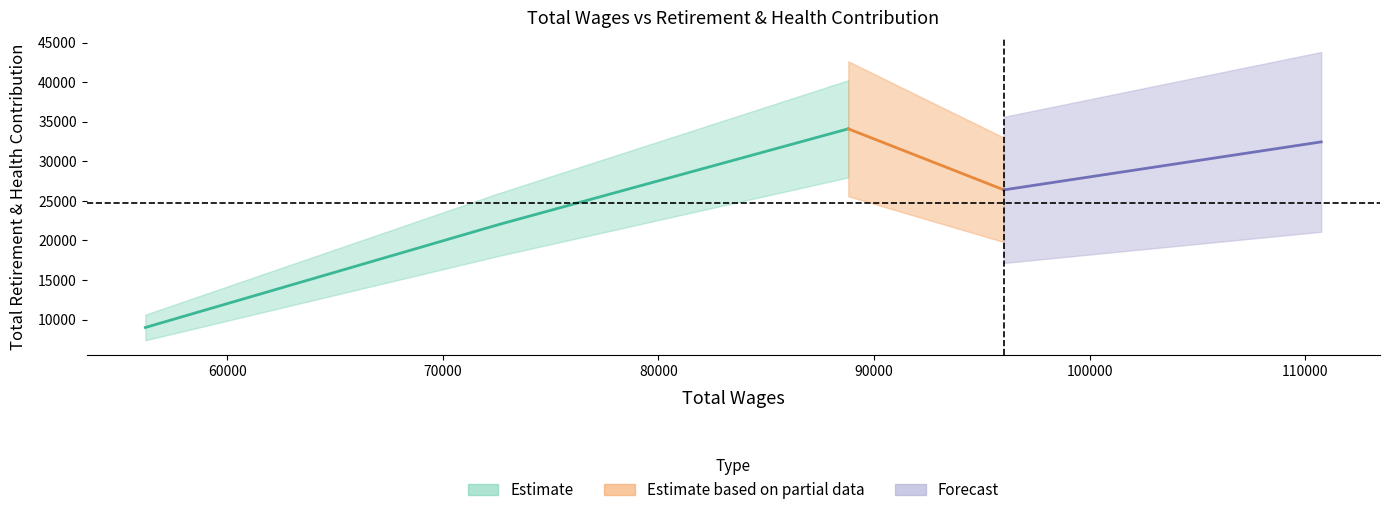

At which category does the data reach its first local peak?

88808